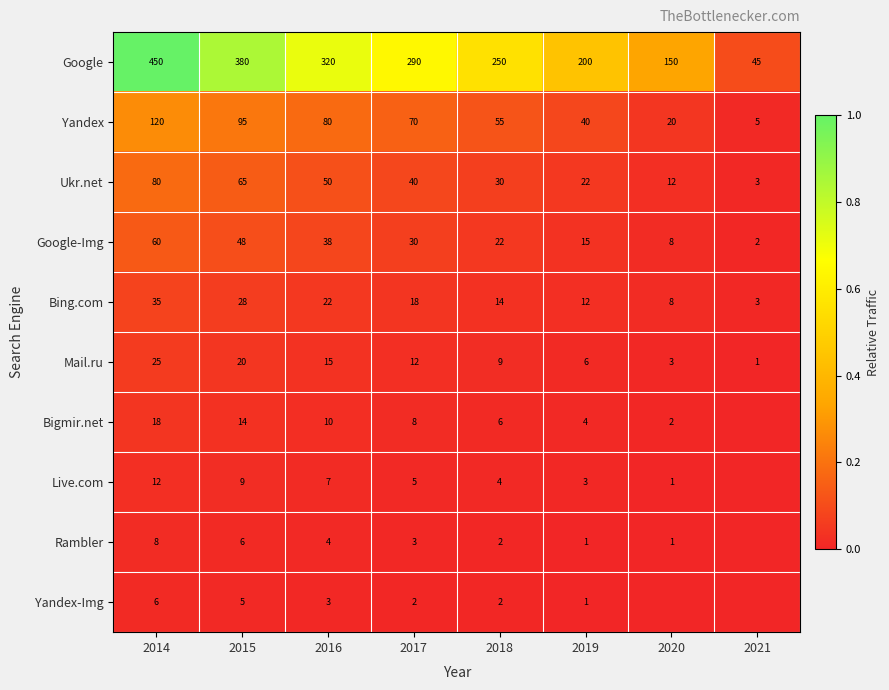

Which category has the highest value across all series?

2014